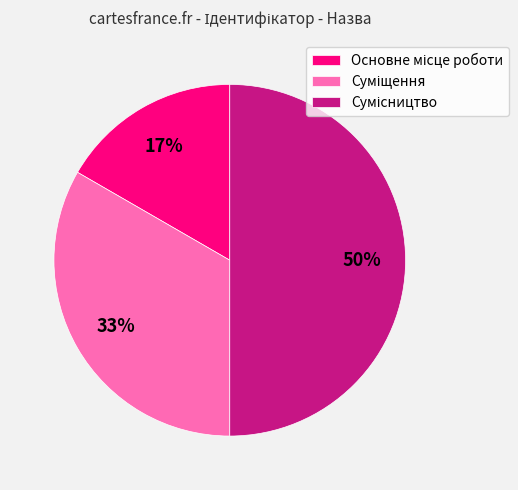

To the nearest percent, what is the average slice percentage?

33%